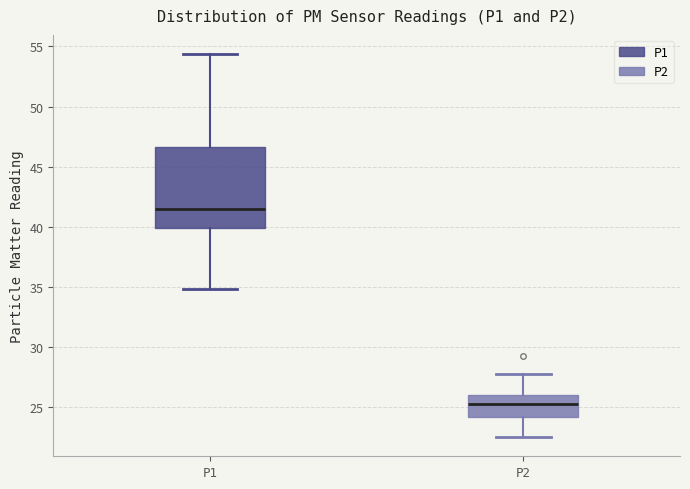

Where is the upper edge of the box for P1 on the y-axis? The values are not printed on the chart, so give them approximately, as read against the axis.

46.5